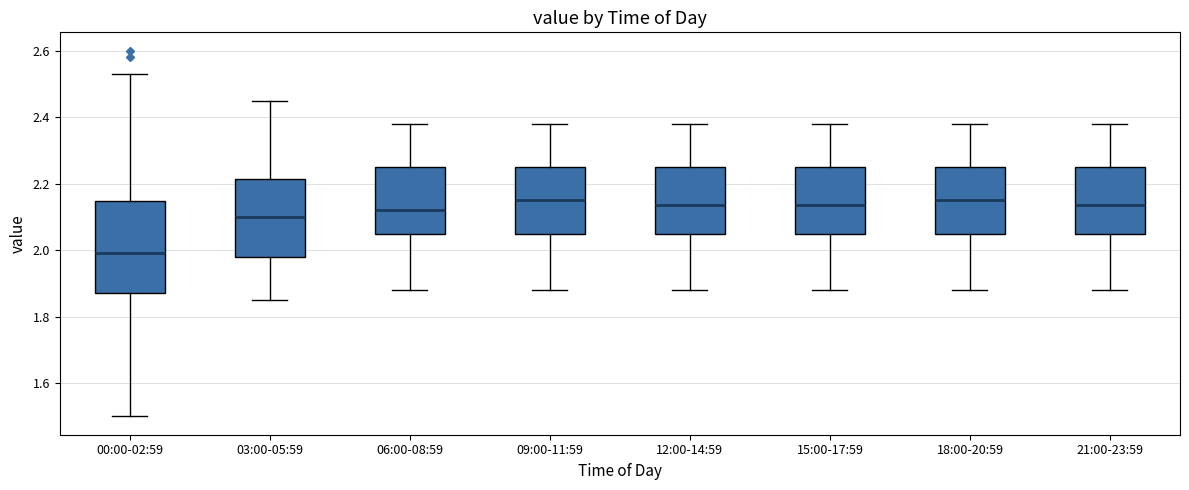

Which box is the tallest, from its lower edge to its upper edge?

00:00-02:59